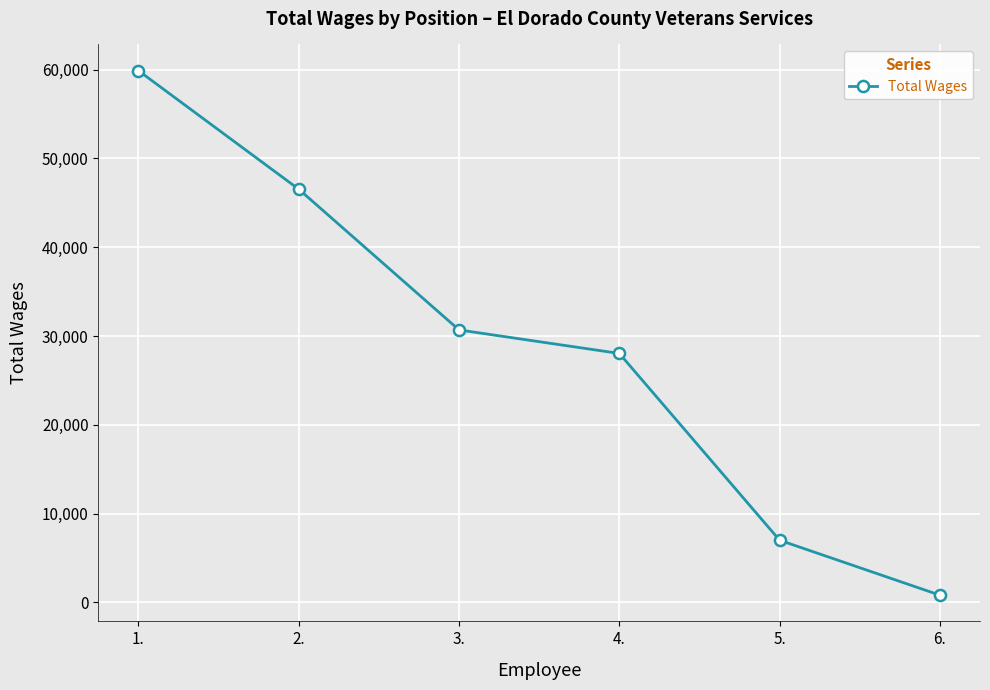

Which label corresponds to the smallest value in the chart?

6.